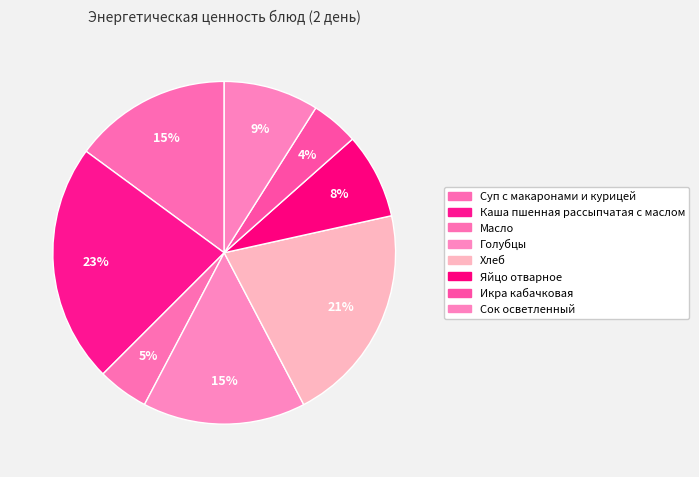

The Сок осветленный slice represents 16% of the pie. True or false?

False